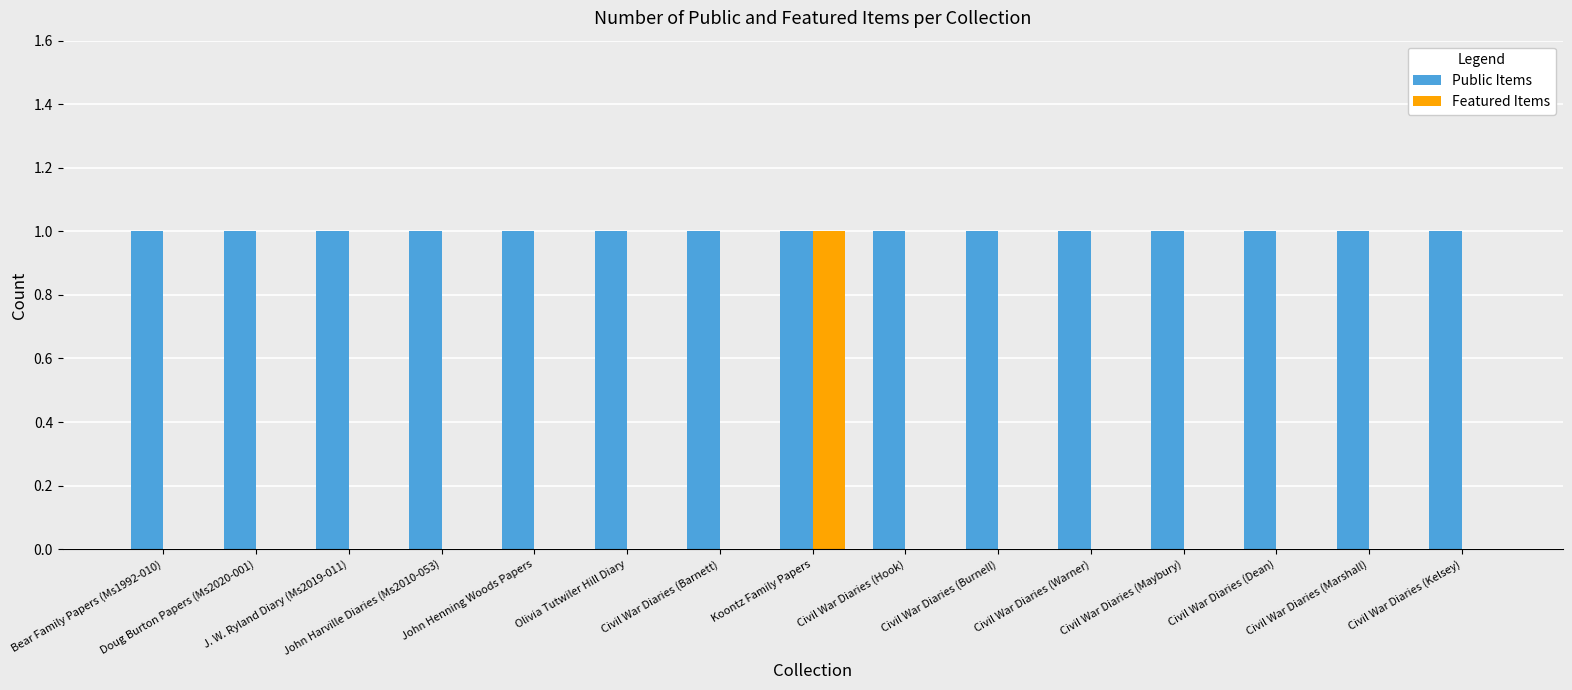

What is the sum of all Public Items values?

15